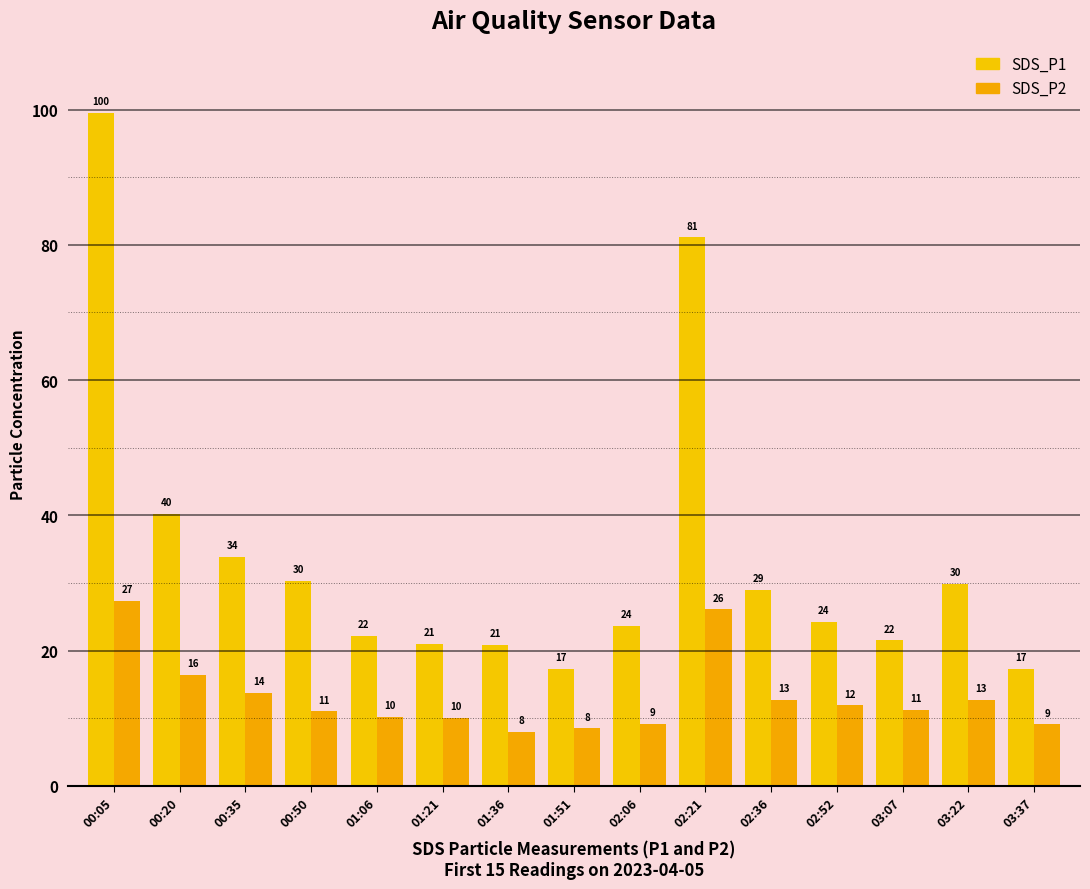

What is the difference between the maximum and minimum values in the SDS_P2 series?

19.4